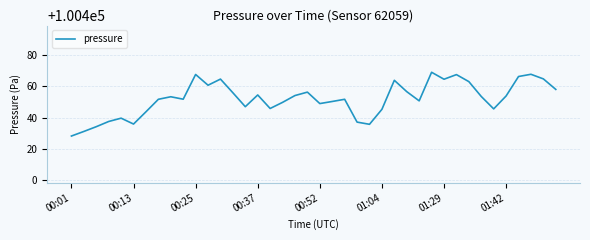

What is the minimum value shown in the chart?

100428.2